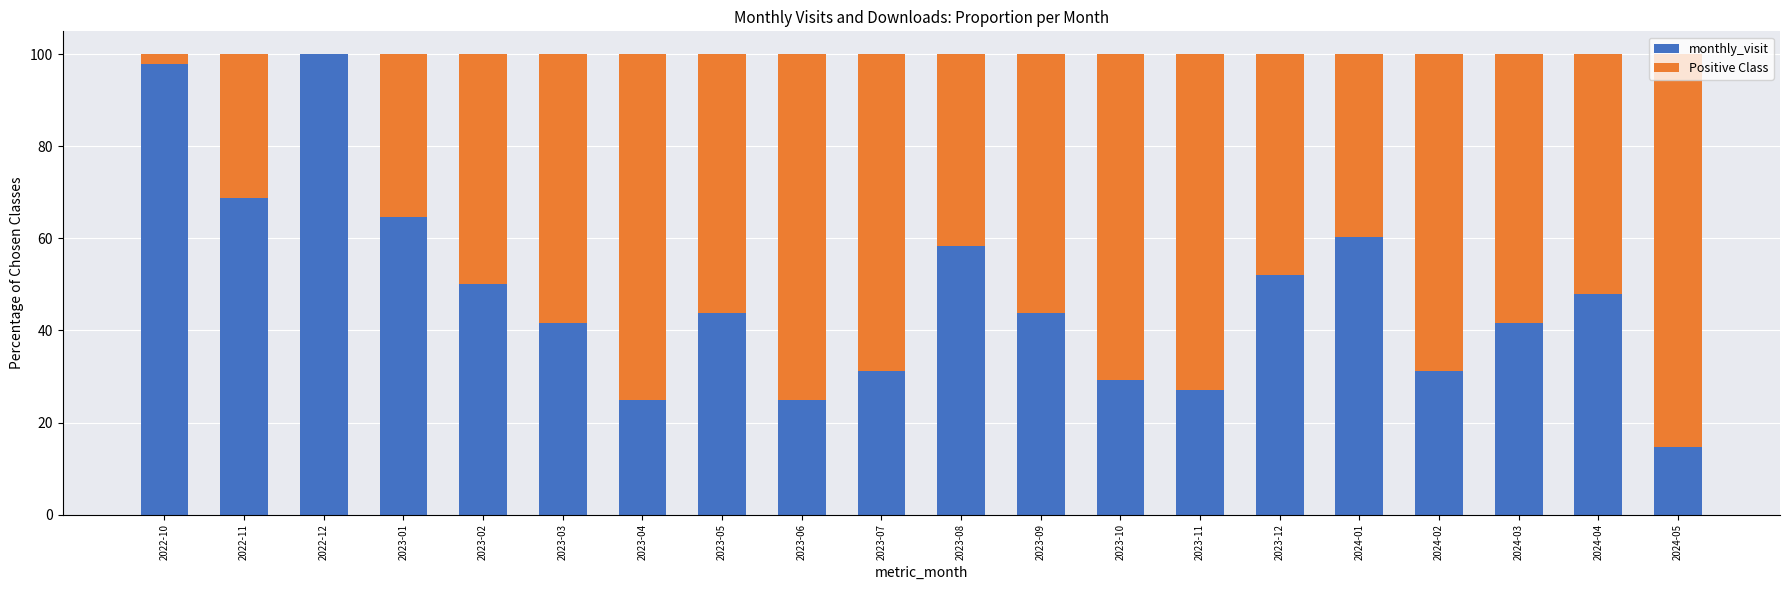

True or false: monthly_visit has a value of 58.3 at 2023-08.

True